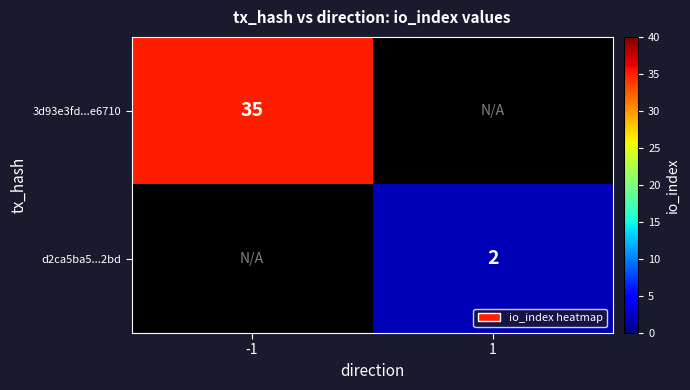

The d2ca5ba5...2bd series shows 1 at 1. True or false?

False